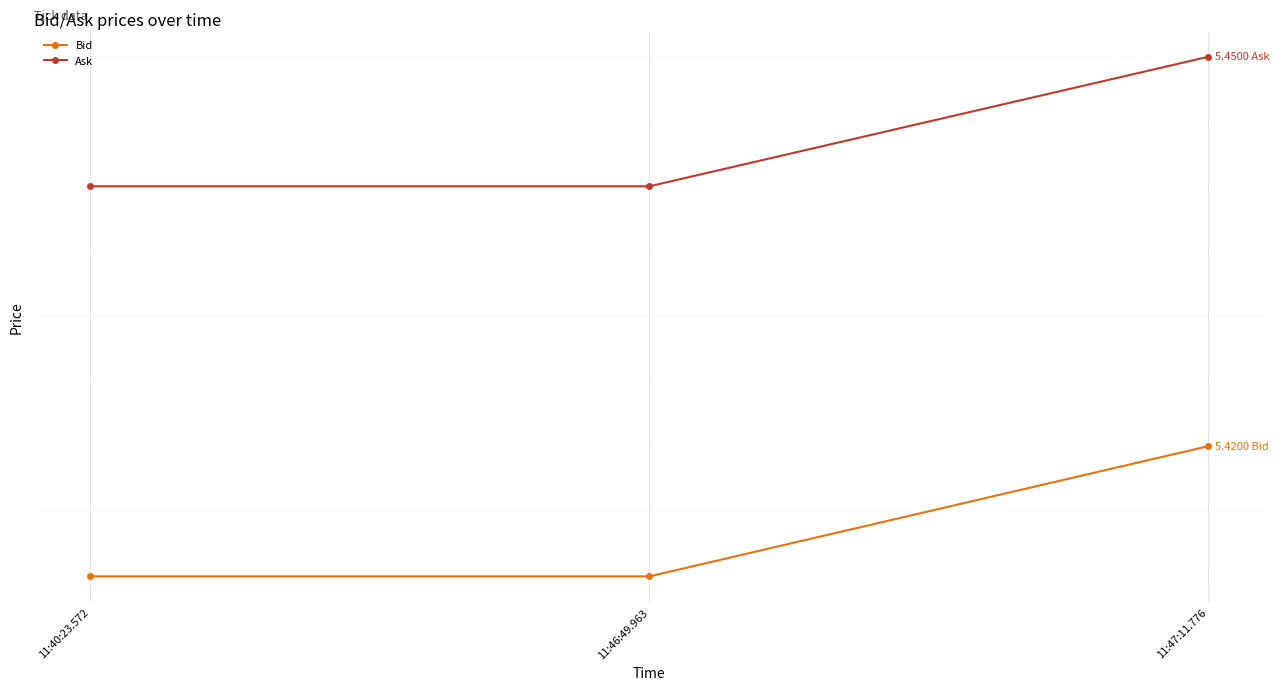

True or false: Ask has a value of 2.5 at 11:40:23.572.

False